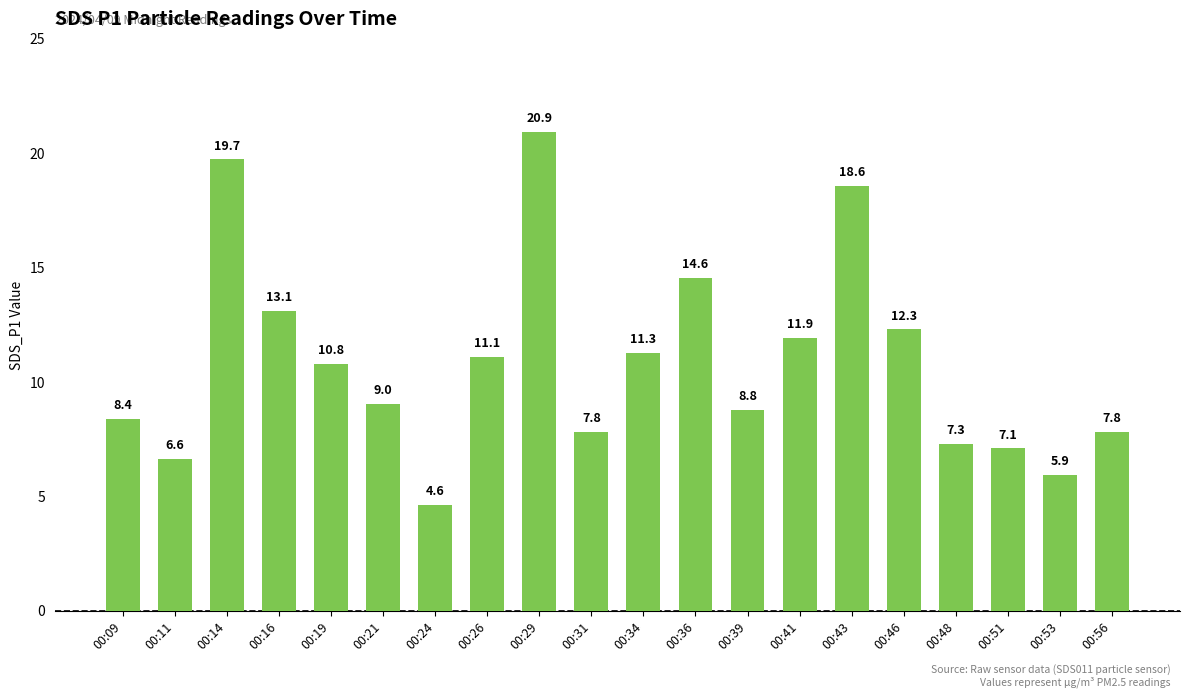

How many data points are above 10?

10